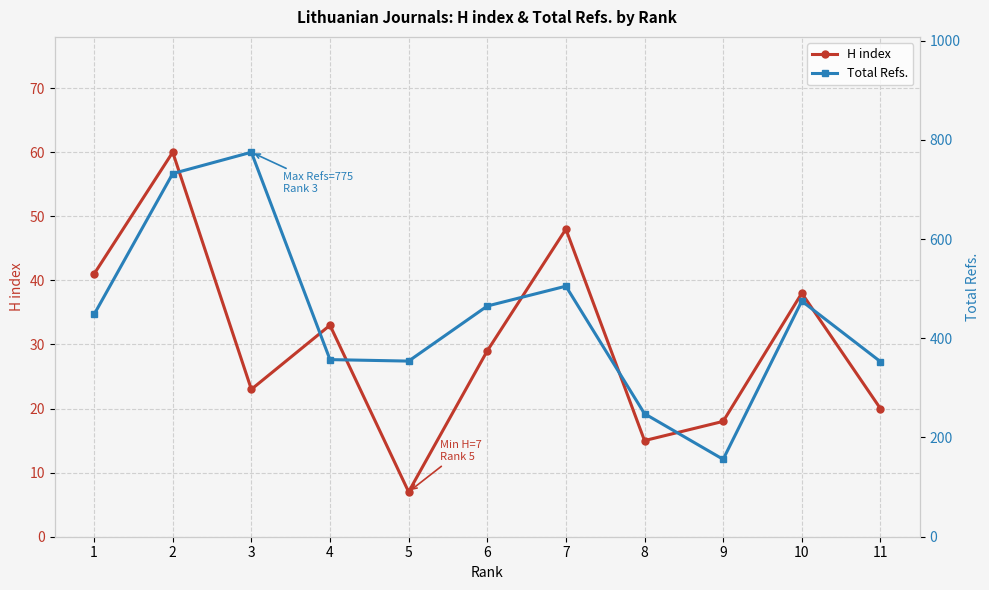

Reading left to right, transcribe all the data shown in this chart.

H index: 1=41	2=60	3=23	4=33	5=7	6=29	7=48	8=15	9=18	10=38	11=20
Total Refs.: 1=448	2=732	3=775	4=357	5=354	6=465	7=505	8=248	9=156	10=475	11=353